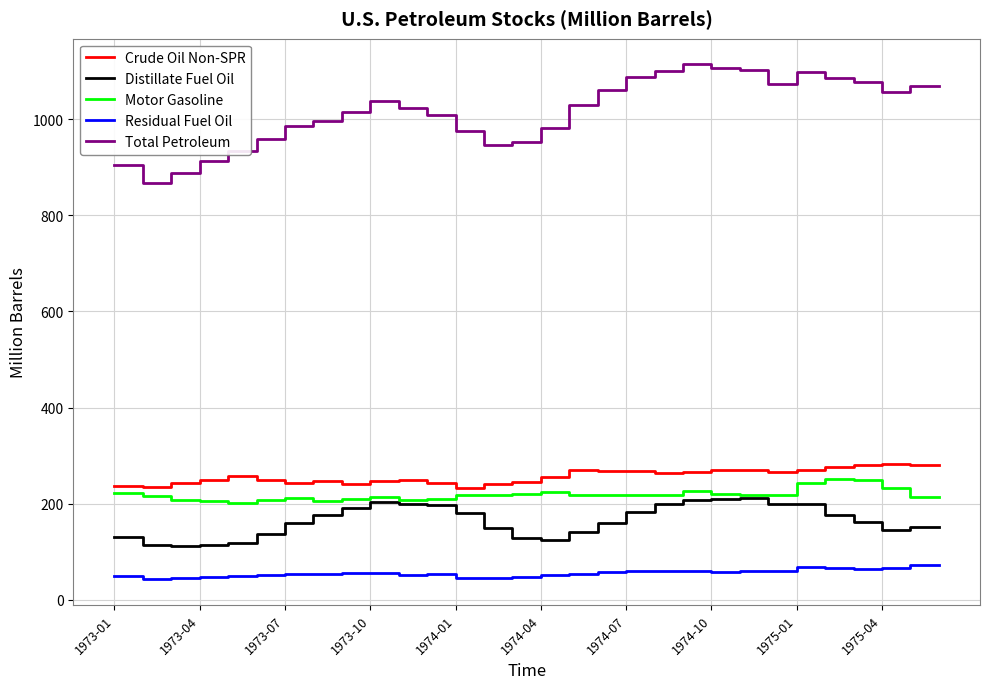

True or false: Distillate Fuel Oil and Motor Gasoline intersect in this chart.

False